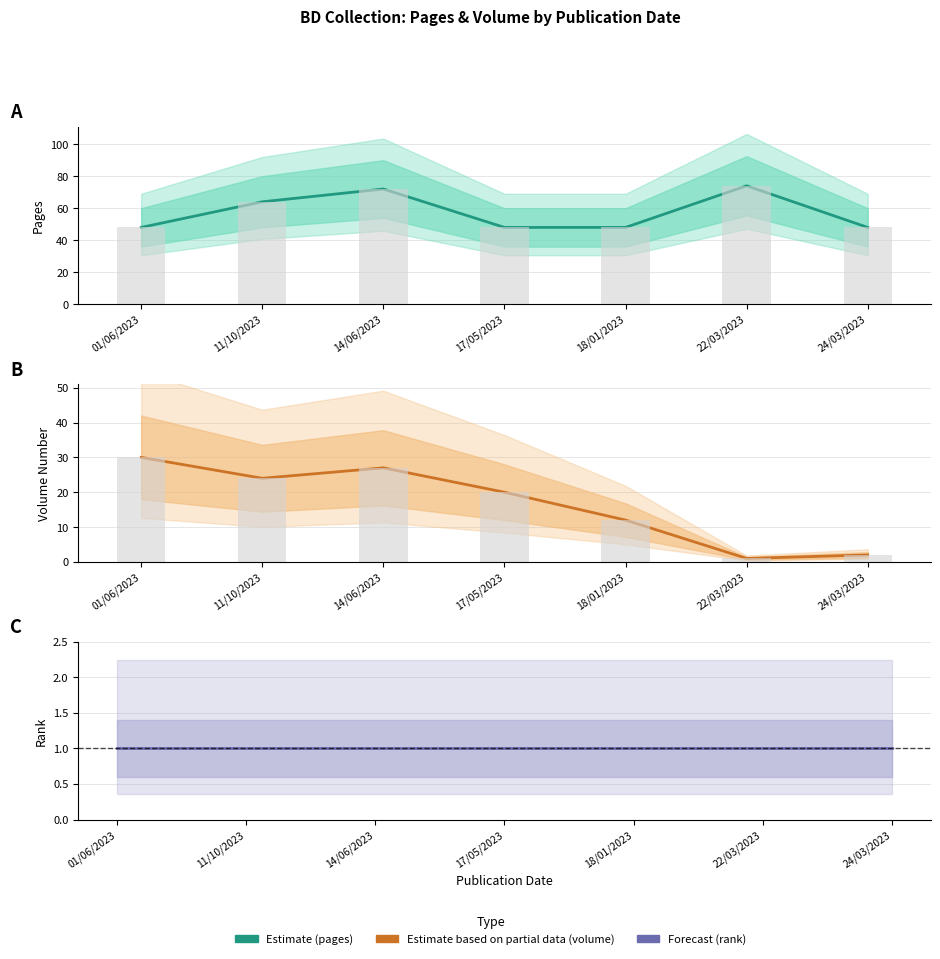

Are the bars horizontal?

No